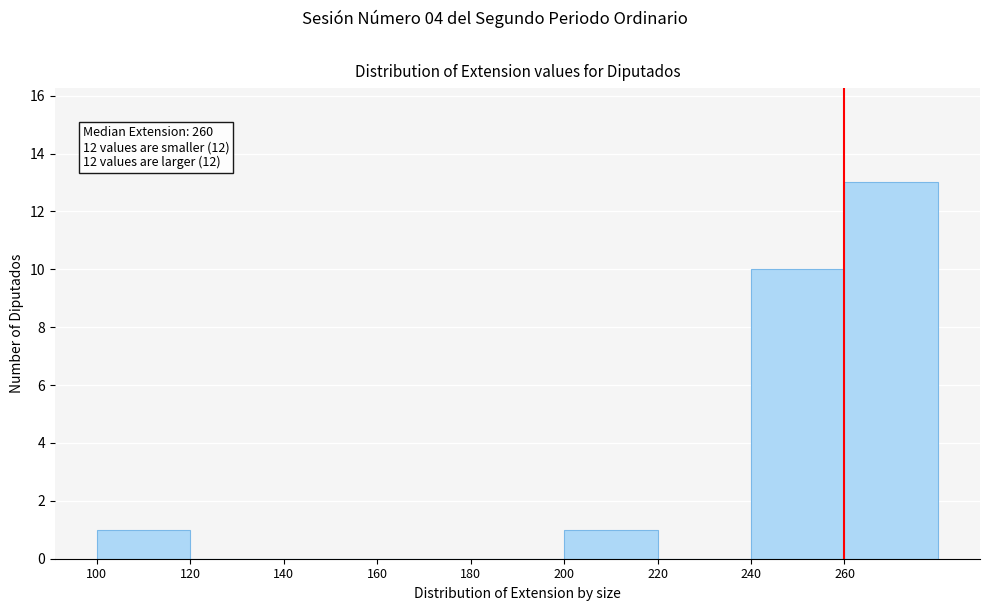

Over which range of the x-axis is the bar tallest?

260 to 280